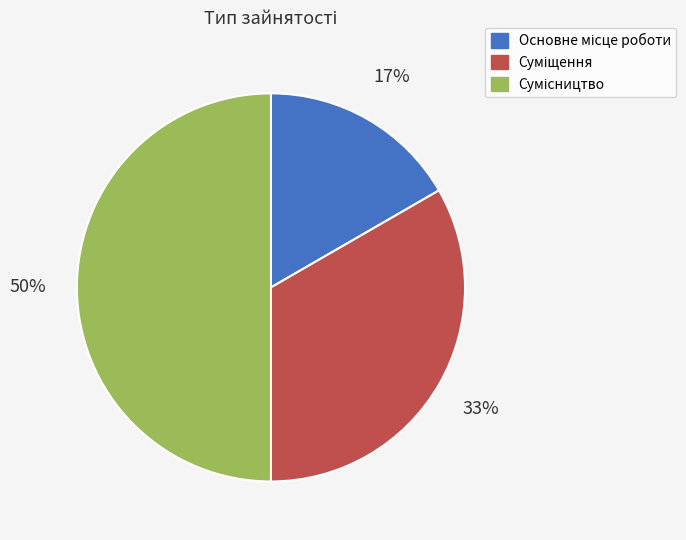

How many slices are in this pie chart?

3